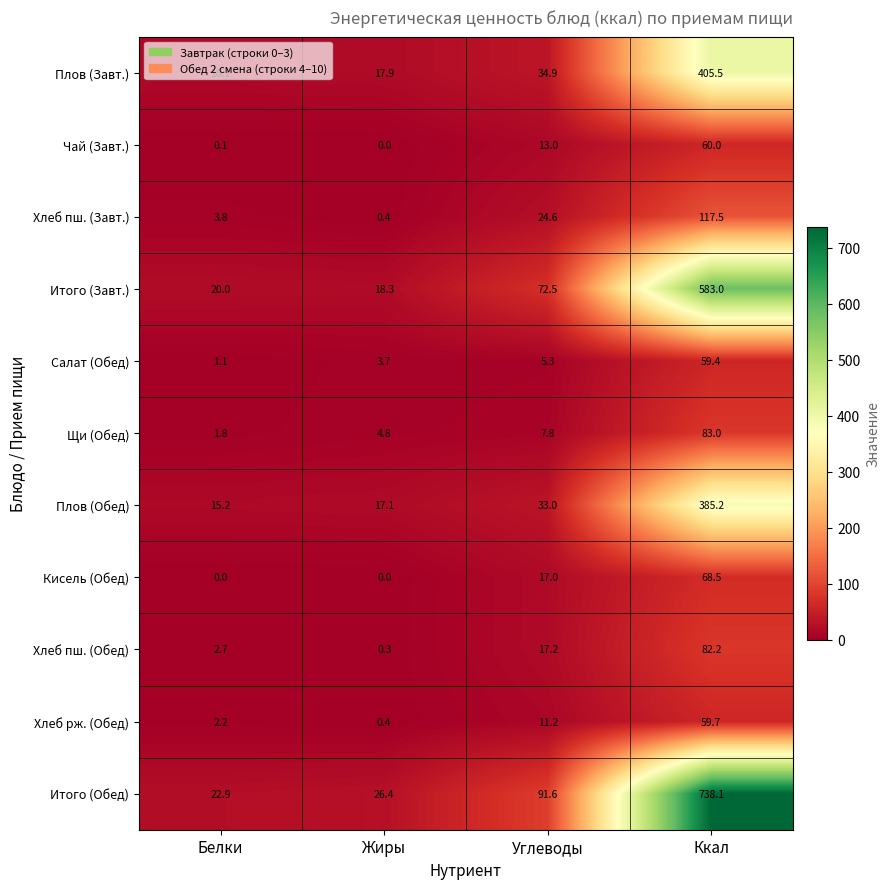

At how many categories does at least one series exceed 597?

1